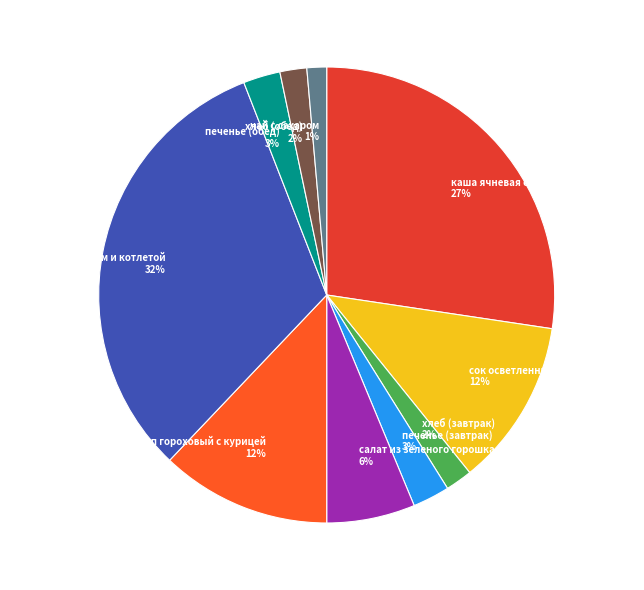

Combined, do макароны с маслом и котлетой and хлеб (завтрак) account for over 50%?

No